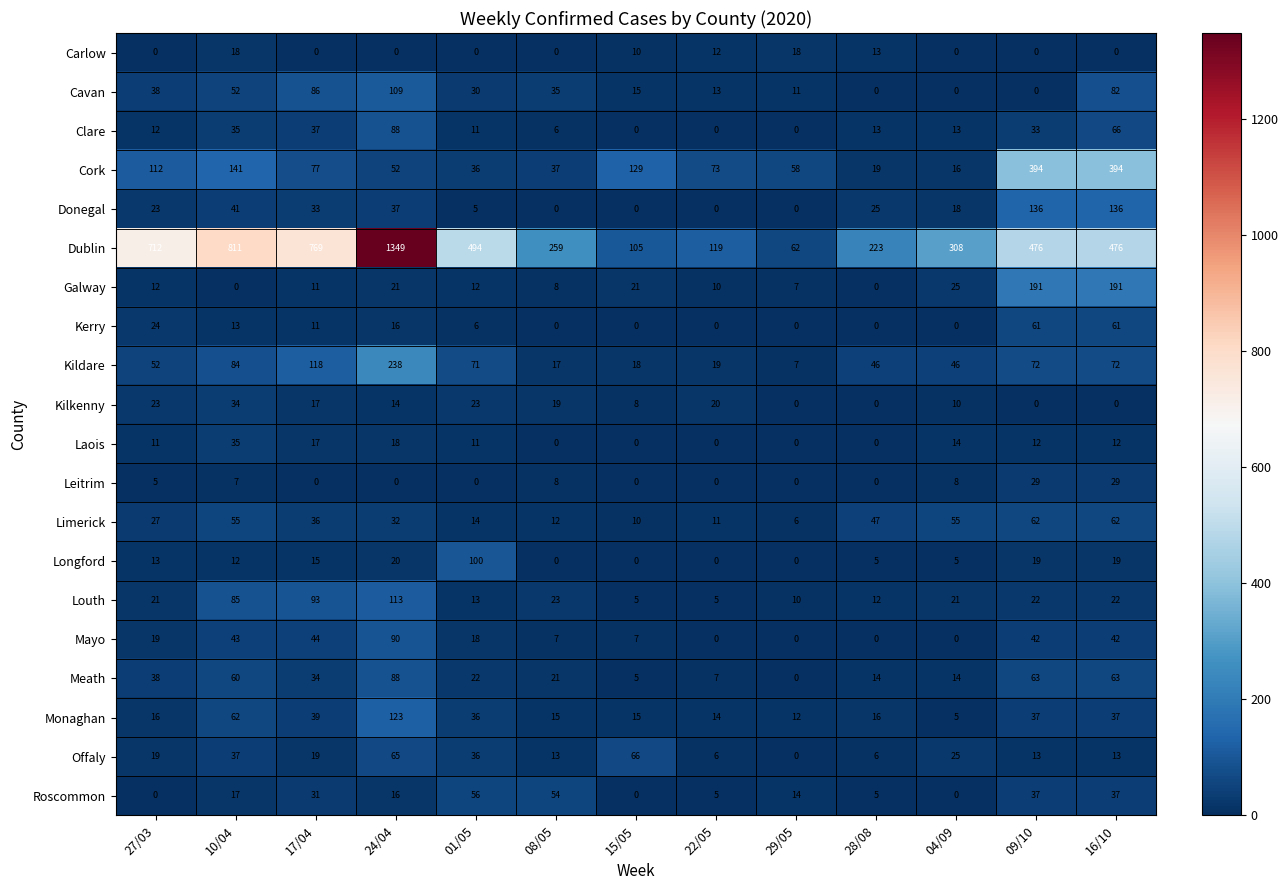

Between 15/05 and 28/08, which series saw the biggest shift?

Dublin